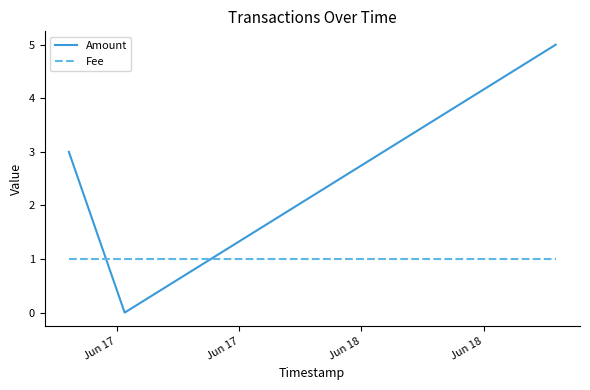

Which series has the largest total across all categories?

Amount